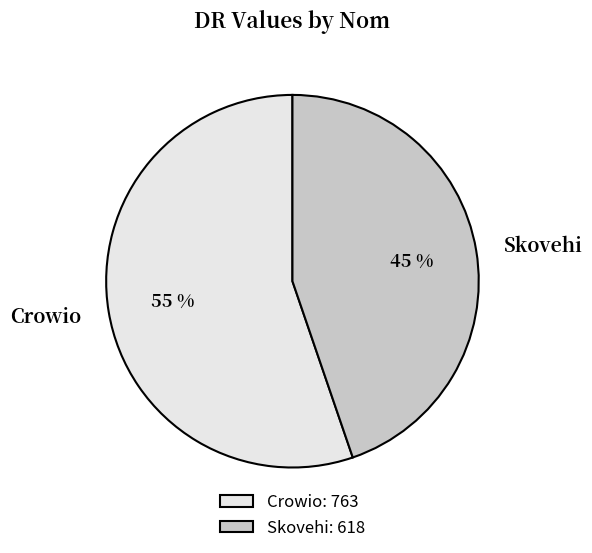

What percentage is the Skovehi slice, to the nearest percent?

45%